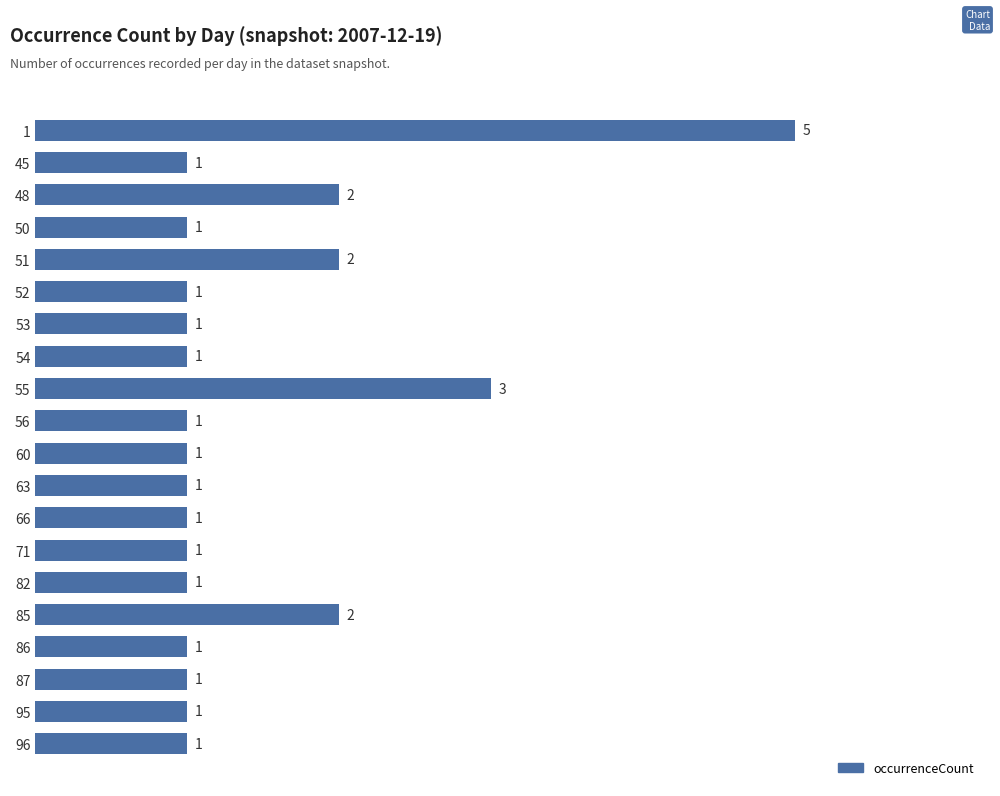

What is the ratio of the value at 54 to the value at 53?

1.0